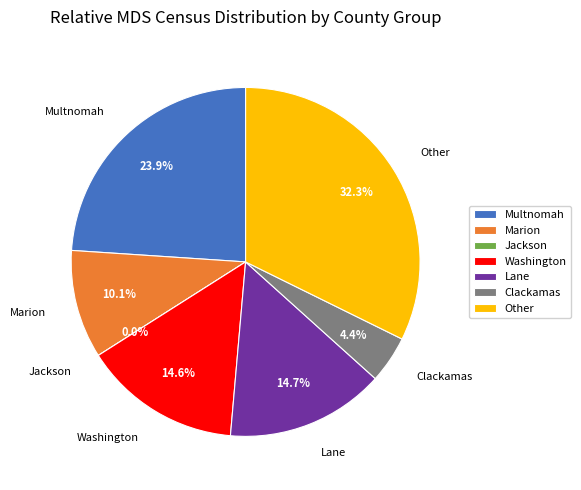

Does DALLAS RETIREMENT VILLAGE HEALTH CENTER account for over 50% of the chart?

No